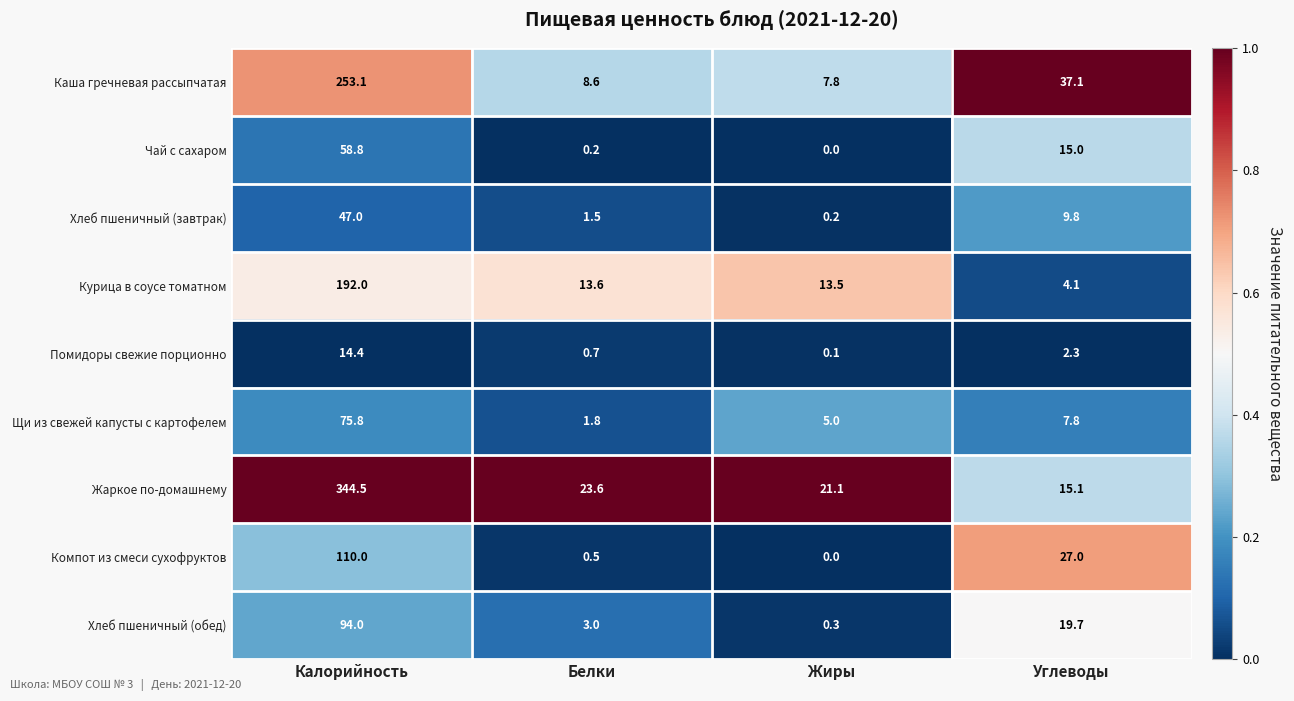

Where is Компот из смеси сухофруктов nearest to the value 55?

Углеводы